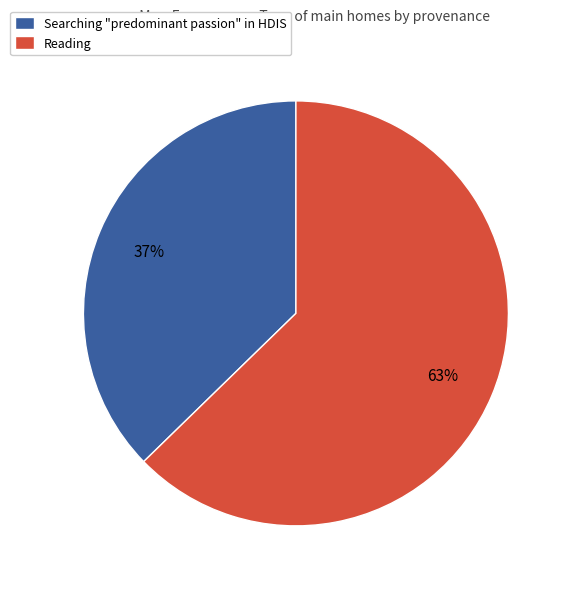

How many segments does this pie chart have?

2